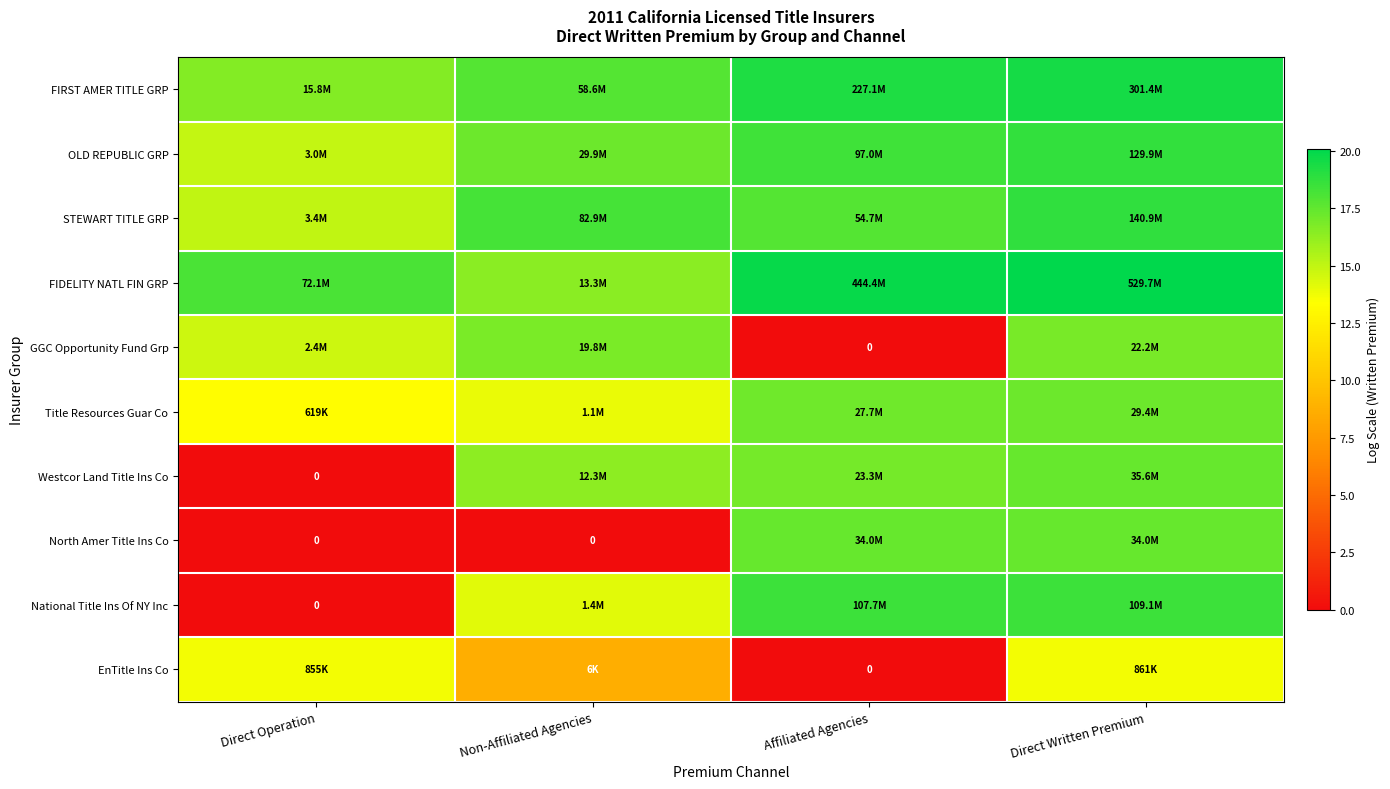

How many positive values does the National Title Ins Of NY Inc series have?

3